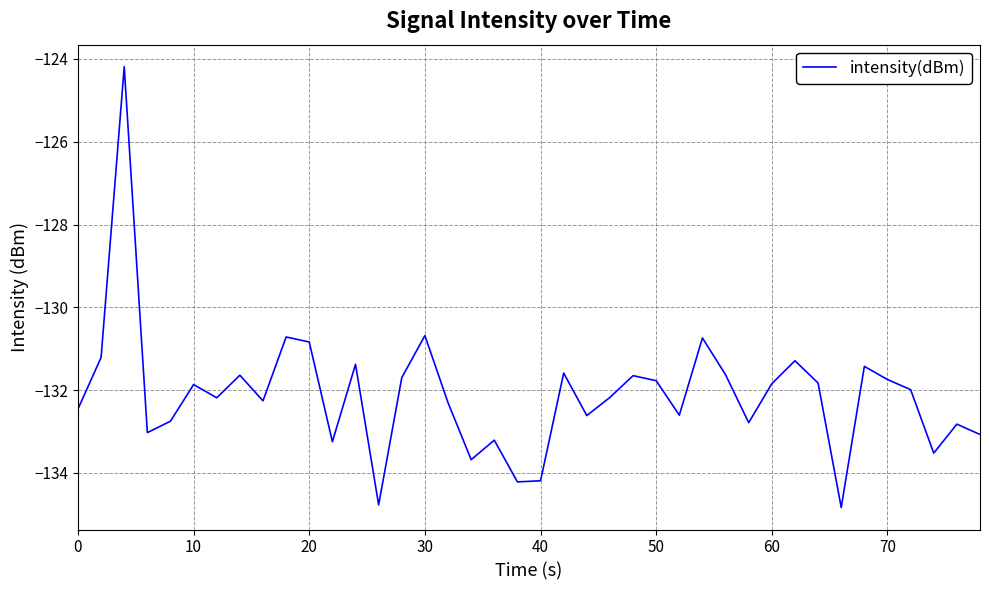

What is the difference between the maximum and minimum values?

10.6